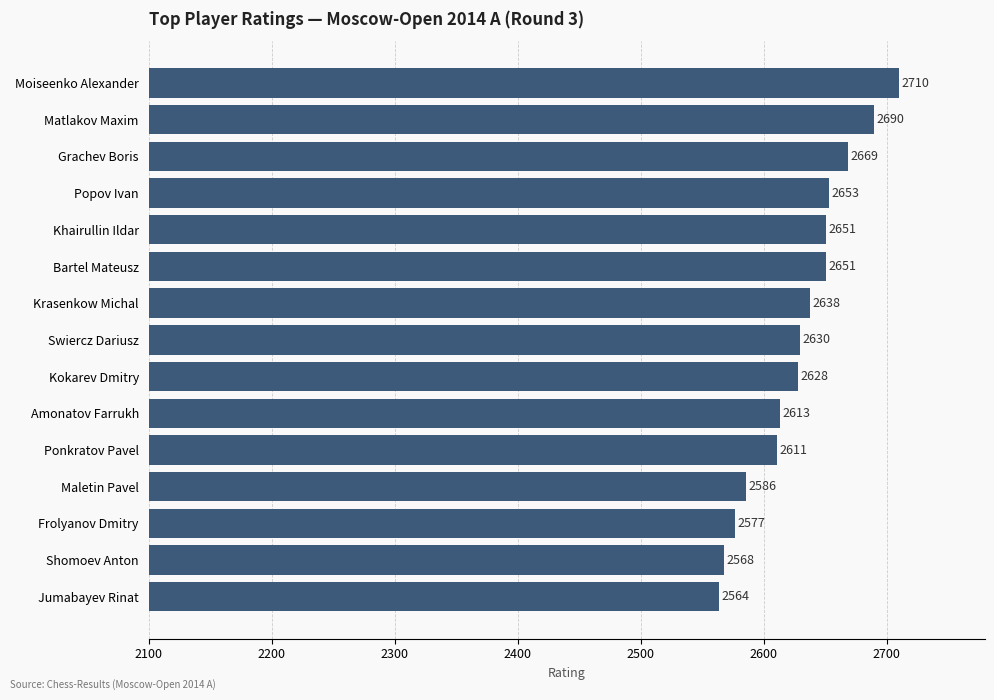

How many categories are shown in the chart?

15